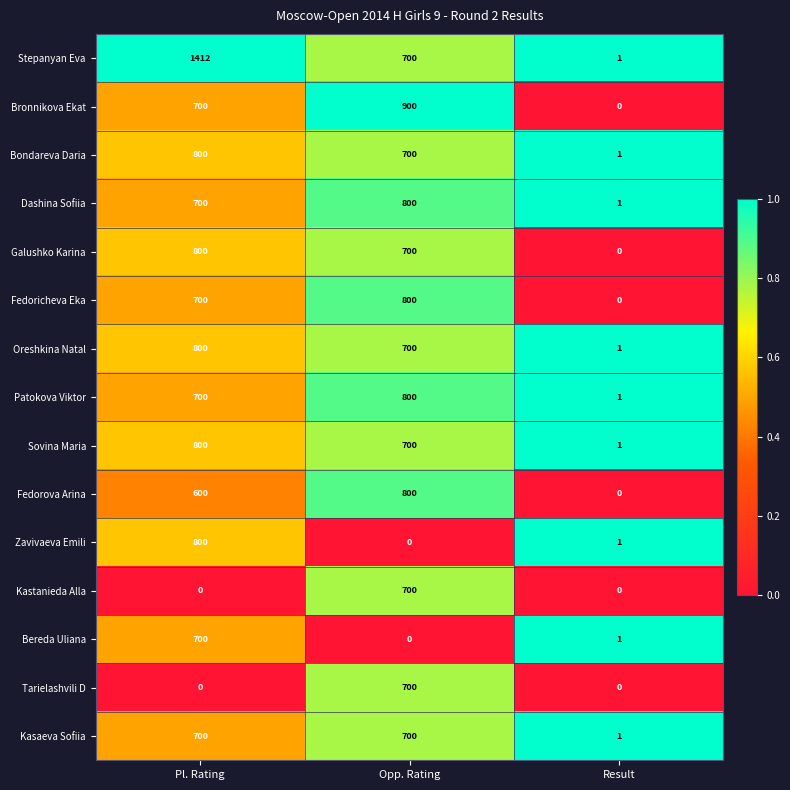

Which series has the widest spread of values?

Stepanyan Eva